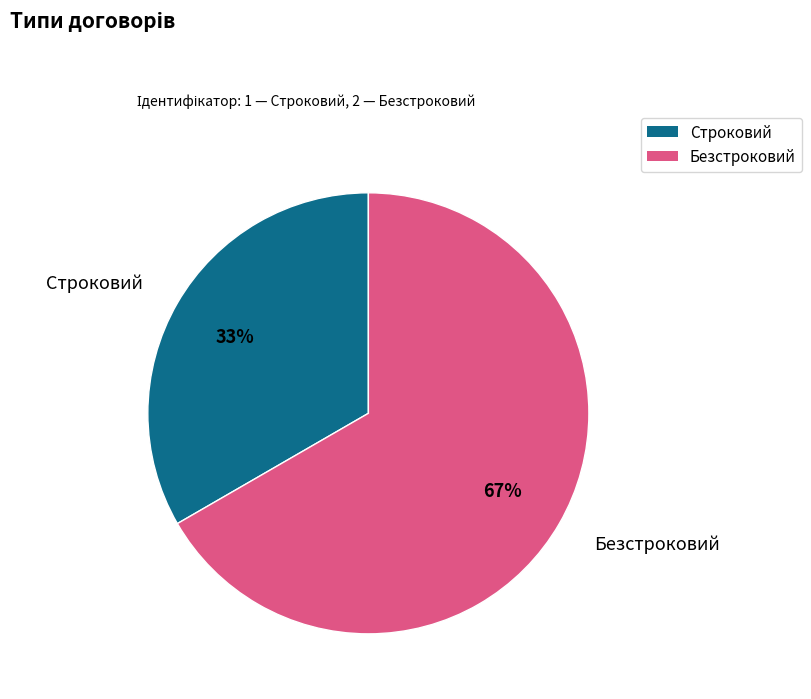

To the nearest percent, what is the average slice percentage?

50%